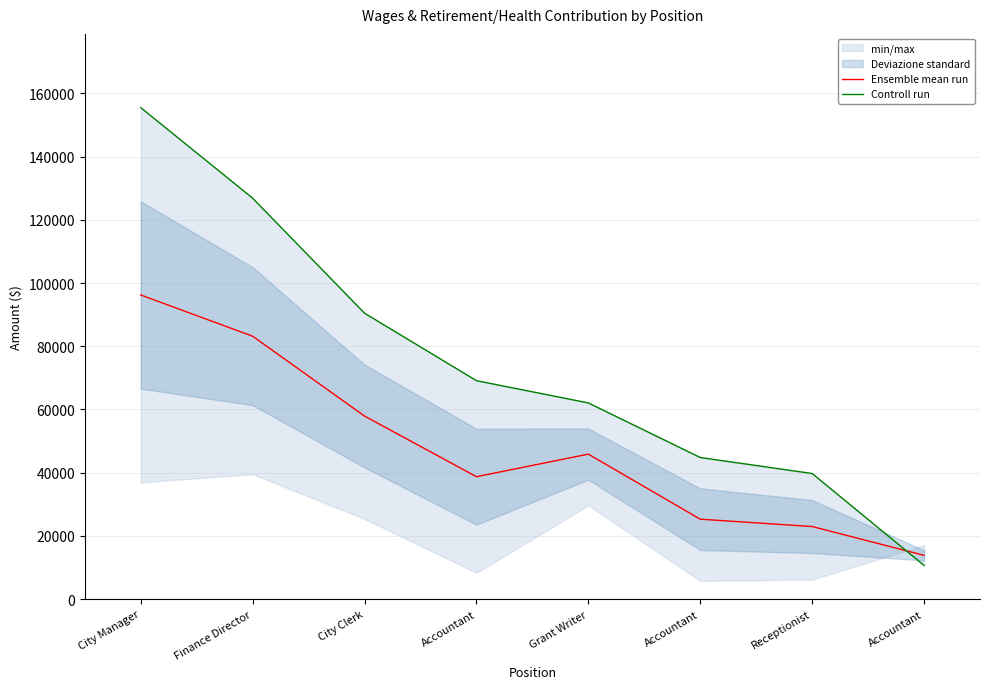

What is the spread (max minus min) of values at City Clerk?

32535.5